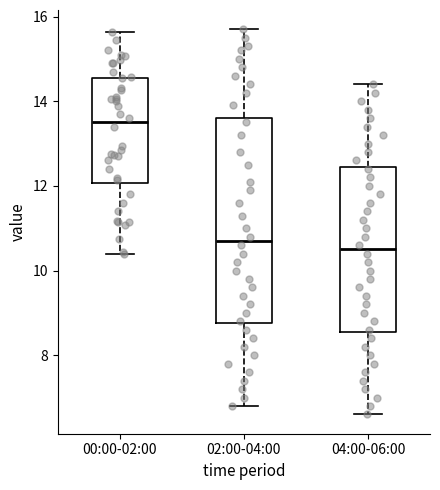

Reading left to right, read every box against the y-axis: the position of its median line, the range the box covers, and the ends of its whiskers. The values are not printed on the chart, so give them approximately, as read against the axis.

00:00-02:00: median 13.6, box 12.0 to 14.6, whiskers 10.4 to 15.6
02:00-04:00: median 10.8, box 8.8 to 13.6, whiskers 6.8 to 15.8
04:00-06:00: median 10.6, box 8.6 to 12.4, whiskers 6.6 to 14.4